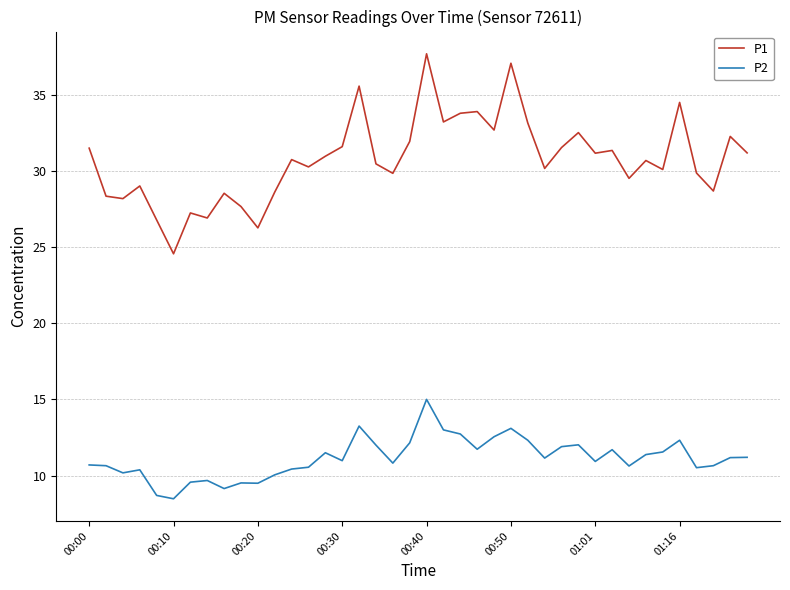

What is the lowest value of the P2 series?

8.5